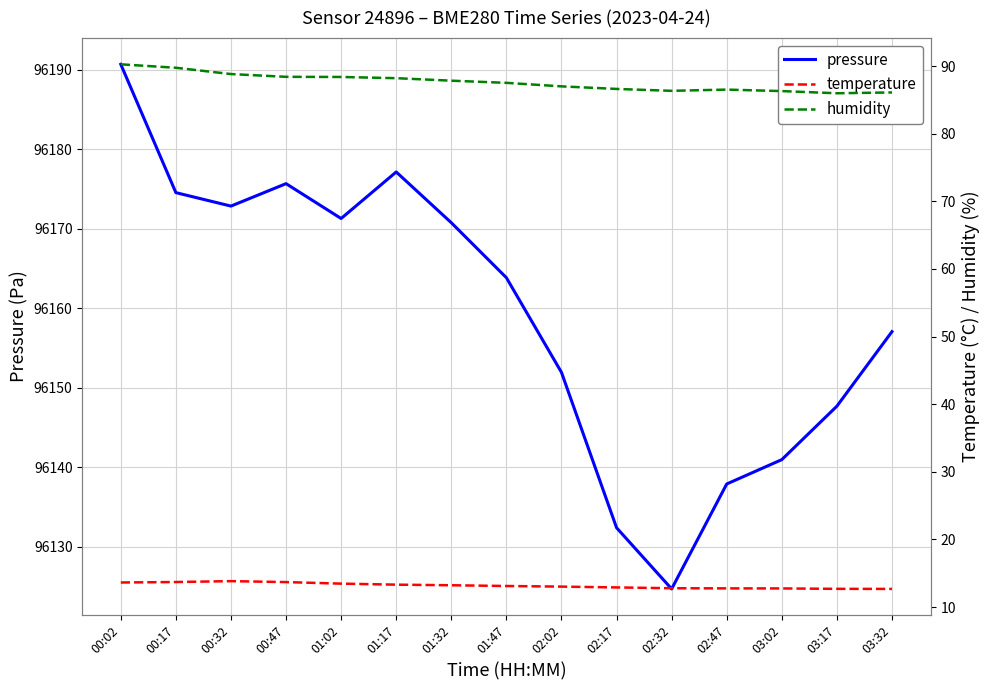

List the series in order of their peak value, lowest first.

temperature, humidity, pressure